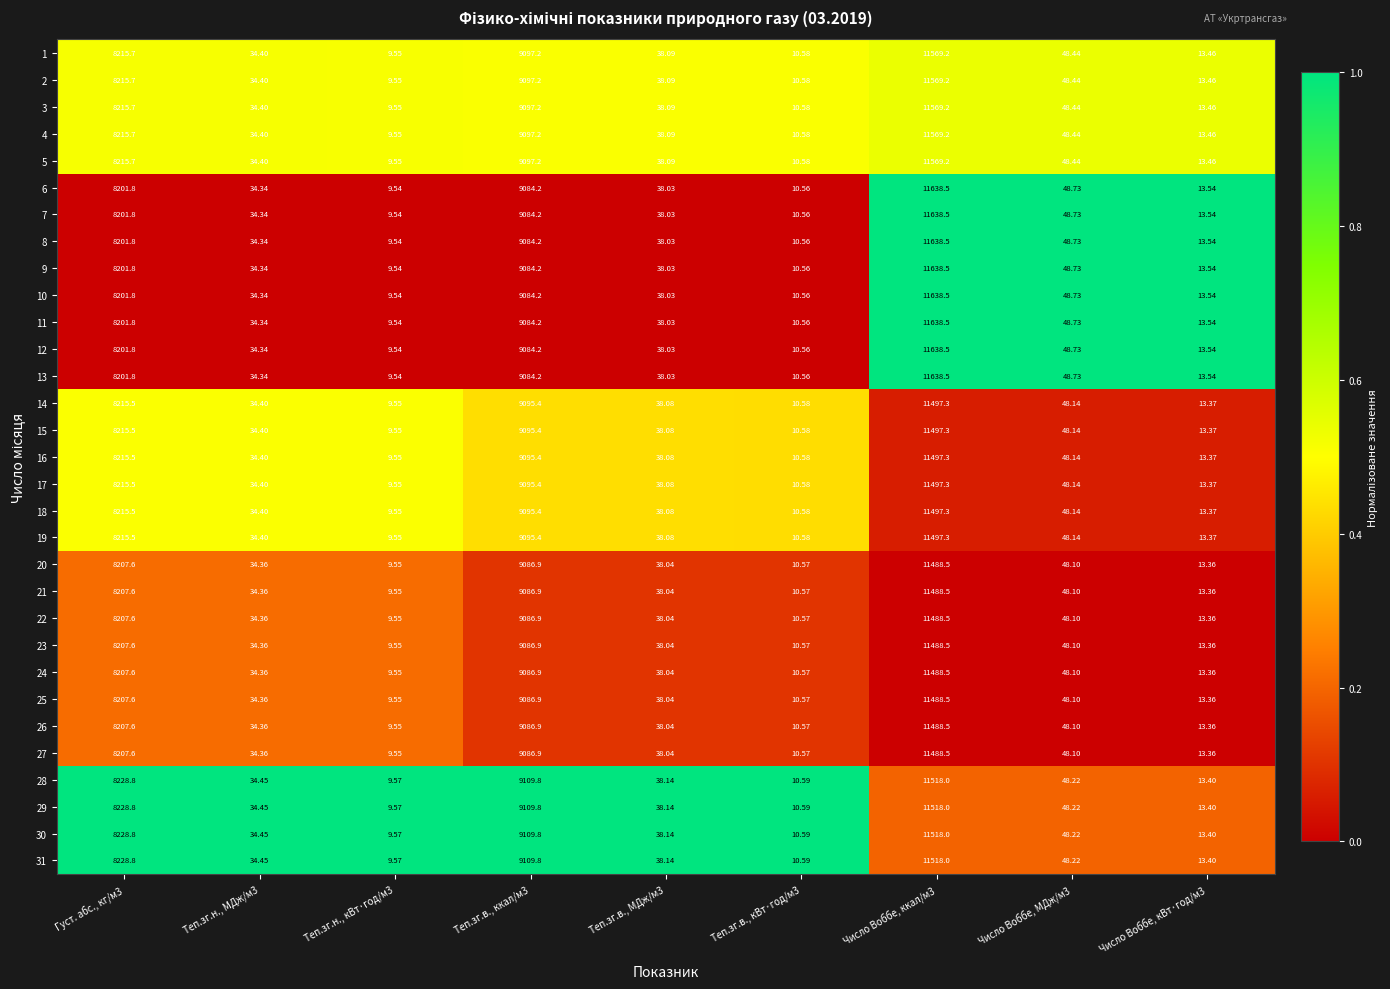

Is the value of 6 at Теп.зг.в., ккал/м3 greater than the value of 26 at Густ. абс., кг/м3?

Yes